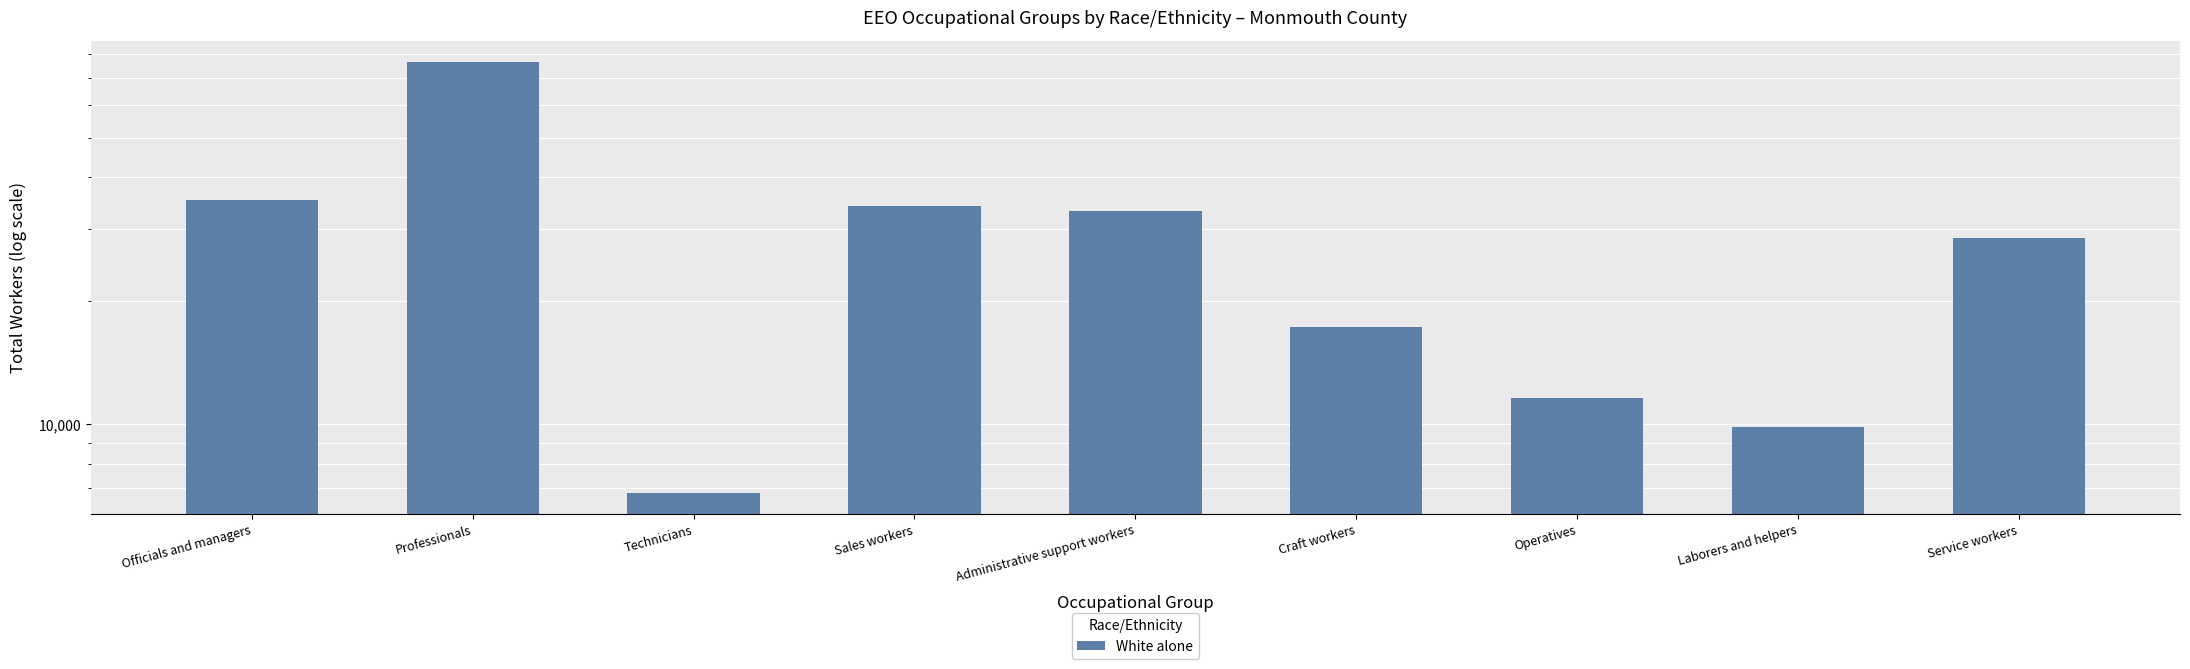

Approximately how many times larger is the value at Officials and managers compared to Service workers?

1.2